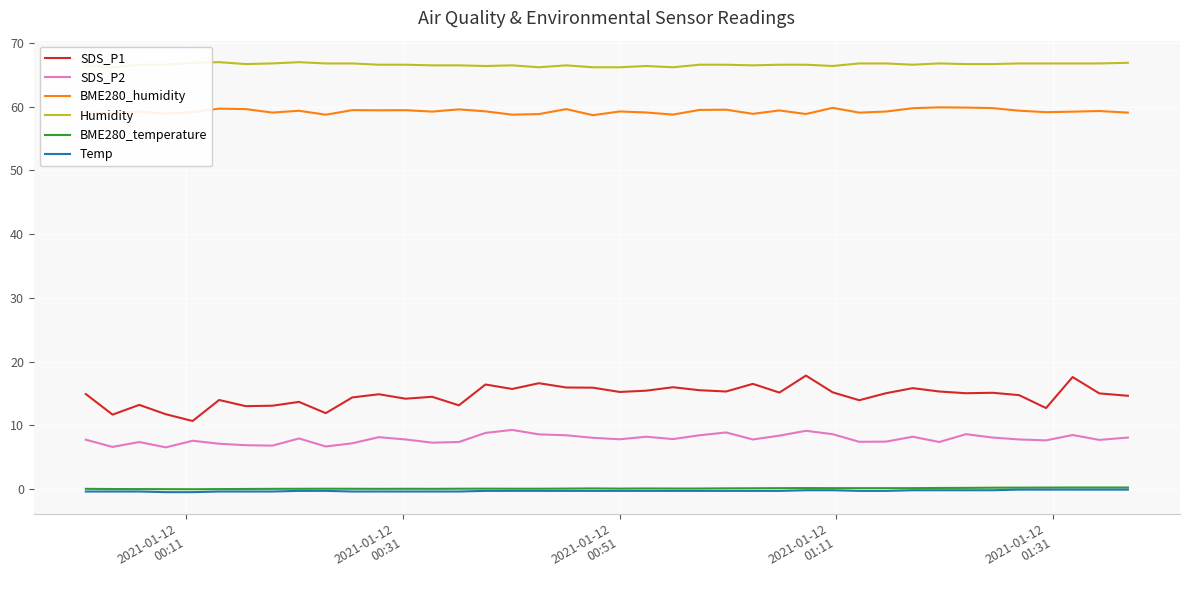

True or false: SDS_P1 and BME280_humidity intersect in this chart.

False